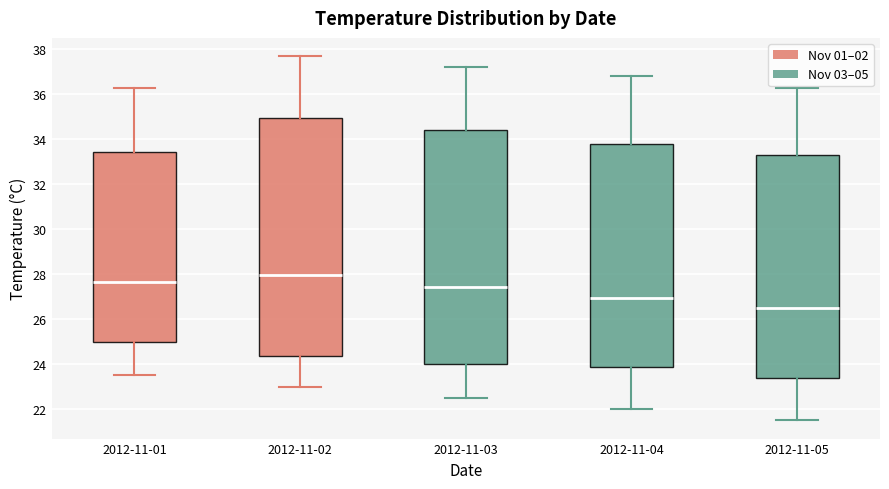

Reading left to right, read every box against the y-axis: the position of its median line, the range the box covers, and the ends of its whiskers. The values are not printed on the chart, so give them approximately, as read against the axis.

2012-11-01: median 27.6, box 25.0 to 33.4, whiskers 23.6 to 36.4
2012-11-02: median 28.0, box 24.4 to 35.0, whiskers 23.0 to 37.8
2012-11-03: median 27.4, box 24.0 to 34.4, whiskers 22.6 to 37.2
2012-11-04: median 27.0, box 23.8 to 33.8, whiskers 22.0 to 36.8
2012-11-05: median 26.6, box 23.4 to 33.4, whiskers 21.6 to 36.4